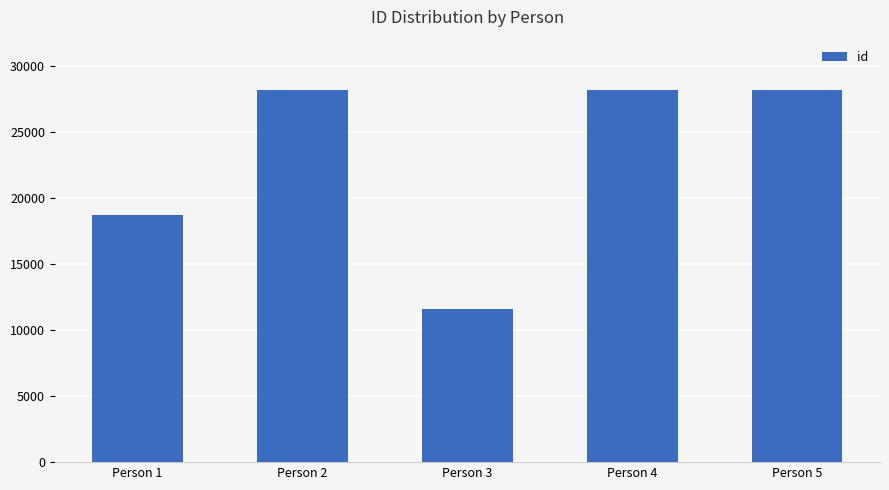

Are the bars grouped side by side (vs. stacked)?

No